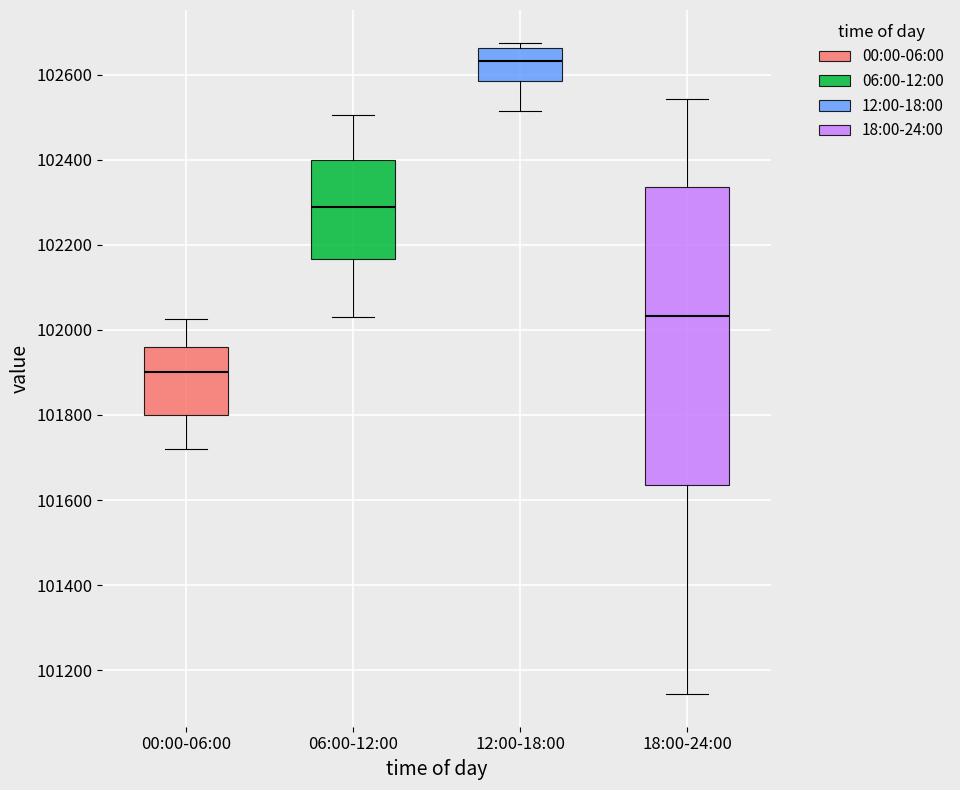

Where is the upper edge of the box for 00:00-06:00 on the y-axis? The values are not printed on the chart, so give them approximately, as read against the axis.

101960